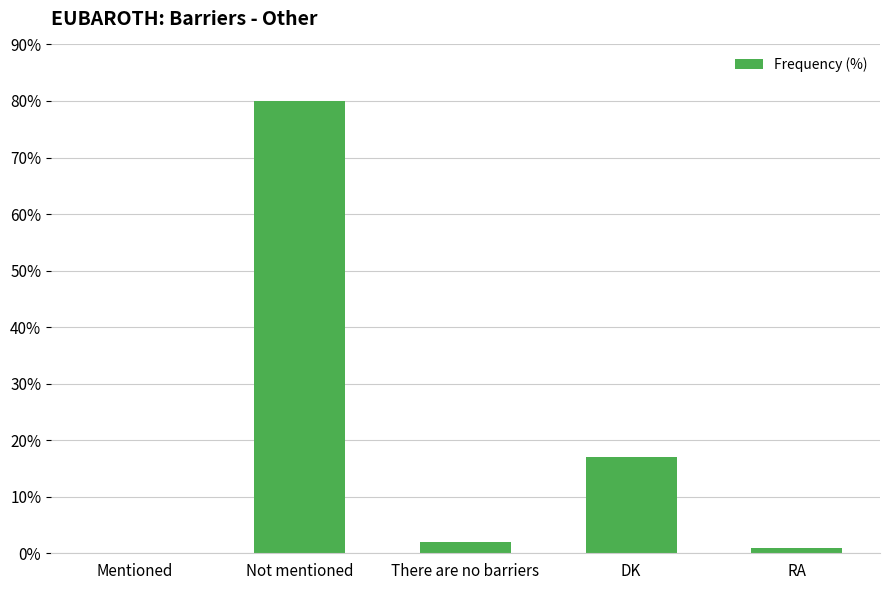

True or false: the data shows 80 at Not mentioned.

True